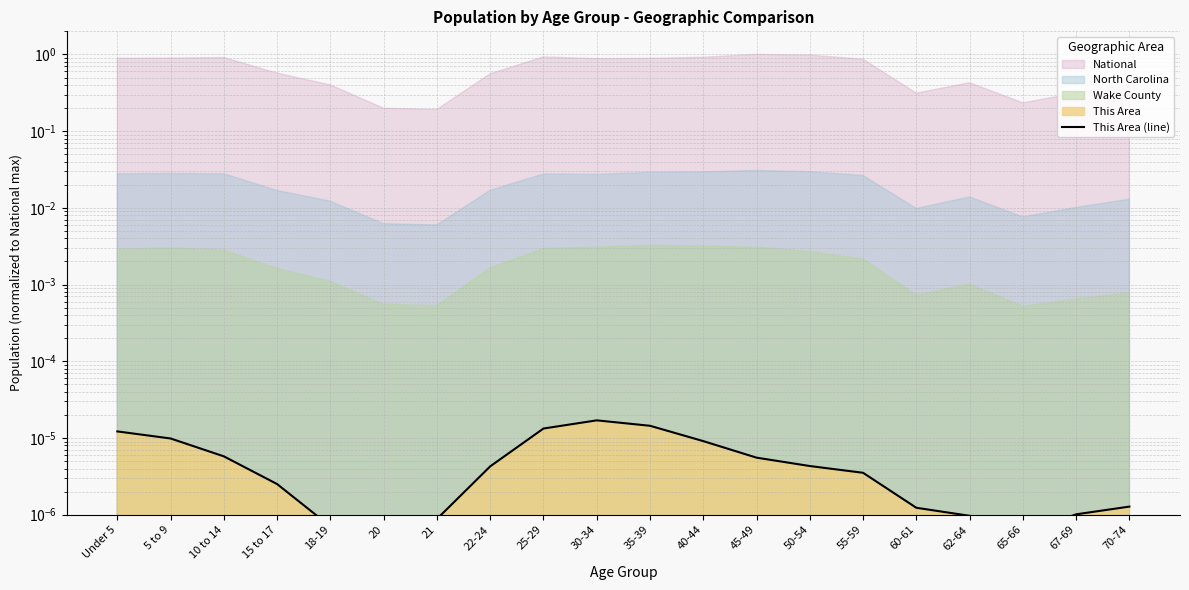

Which has a higher value, 21 or 25-29?

25-29